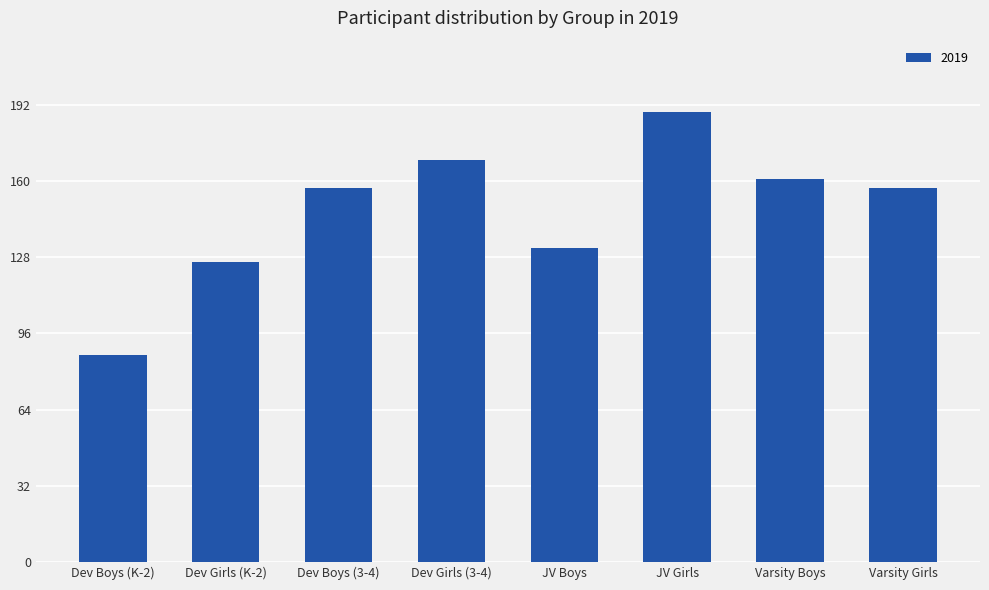

What is the average value?

147